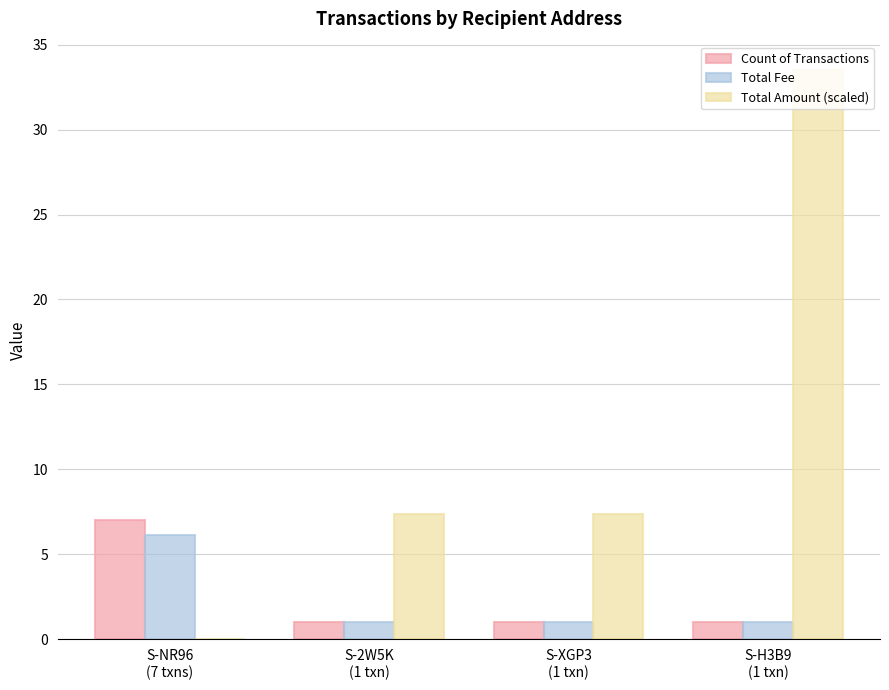

At which category is the sum across all series the highest?

S-H3B9
(1 txn)